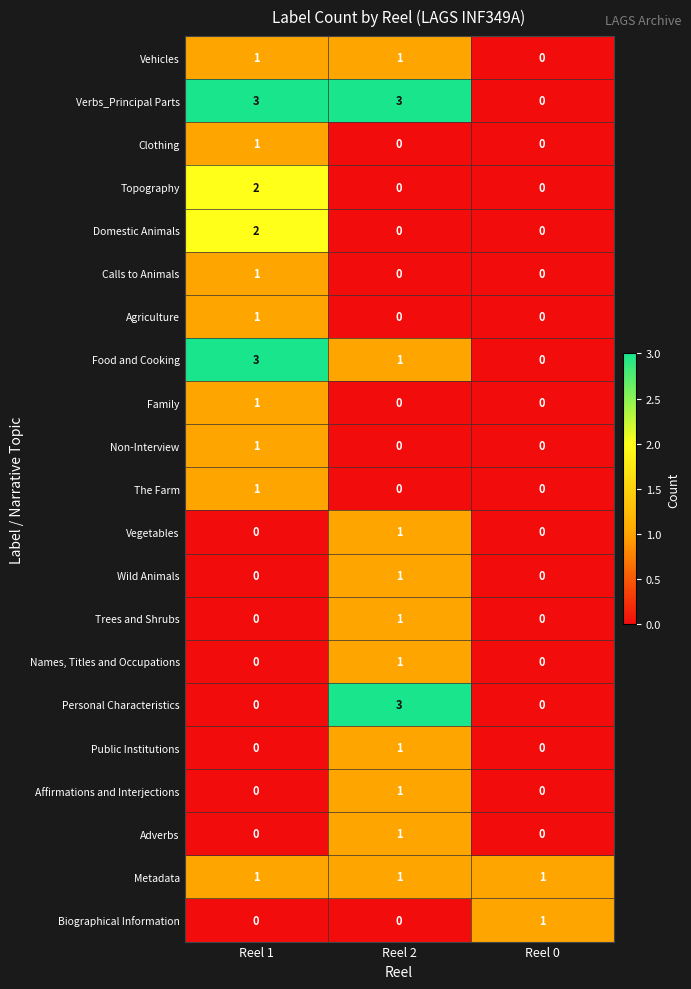

How many distinct data groups are displayed?

21